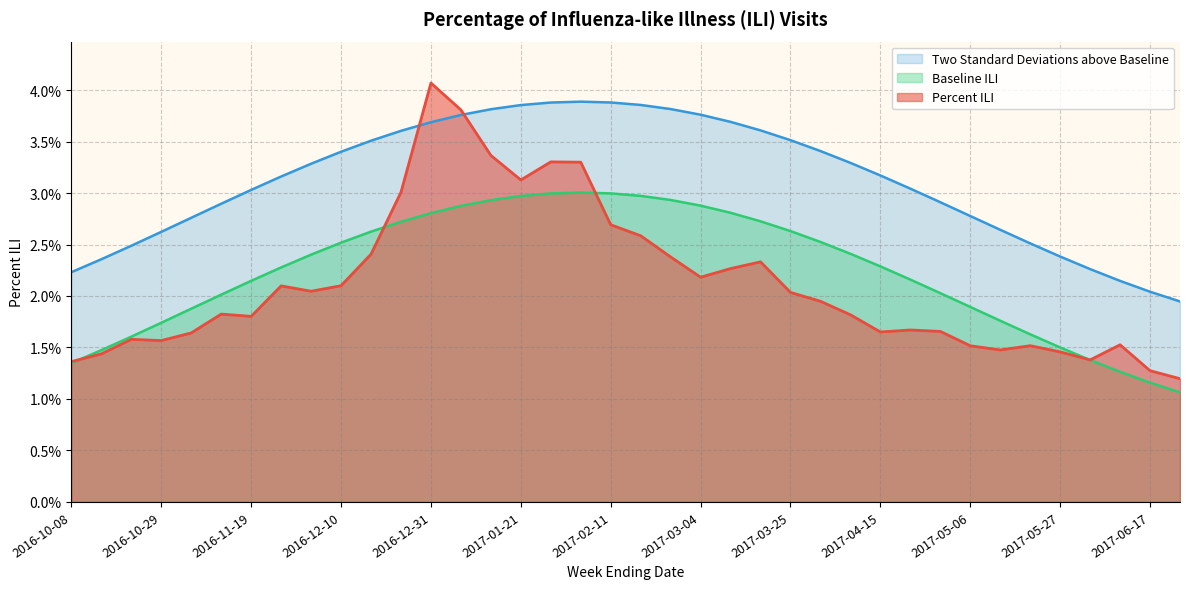

What are all the series names shown in the legend?

Two Standard Deviations above Baseline, Baseline ILI, Percent ILI